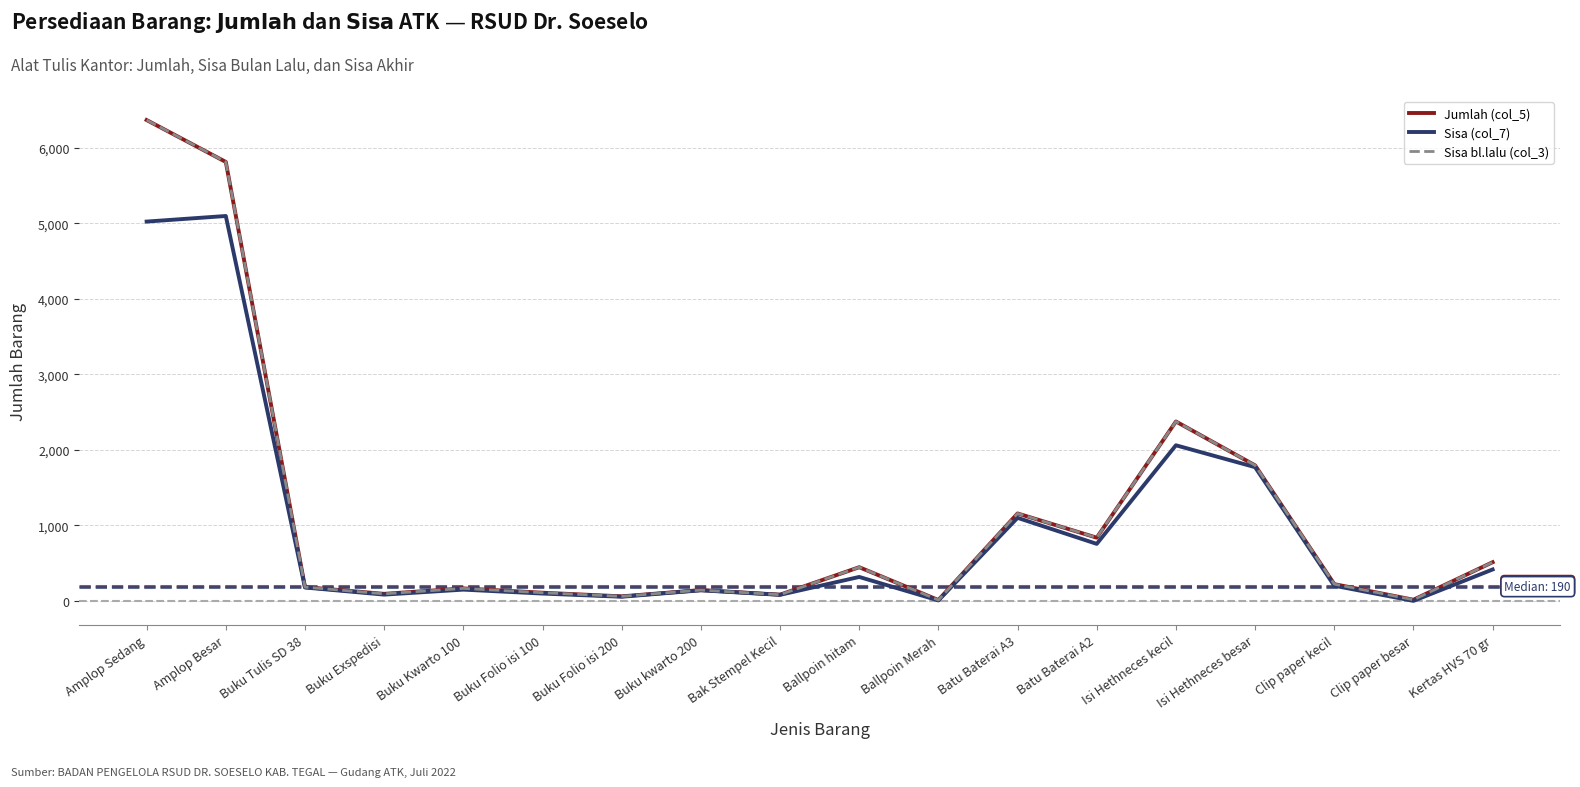

Is this an area chart (filled region under the line)?

No